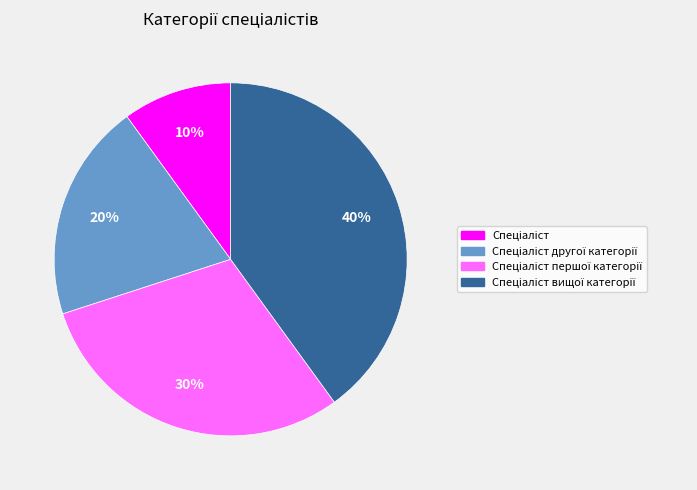

Does any single category account for the majority?

No